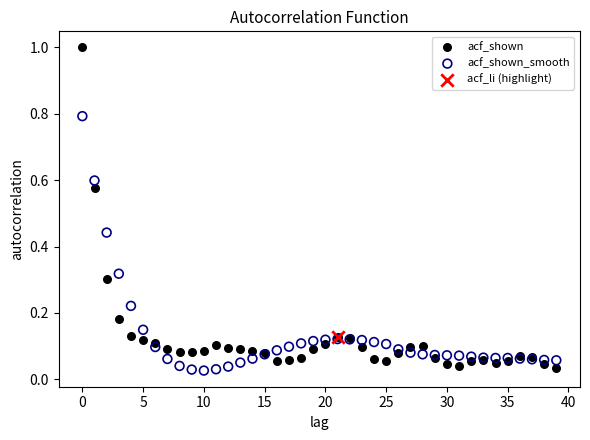

Which series contains the lowest Y value?

acf_shown_smooth